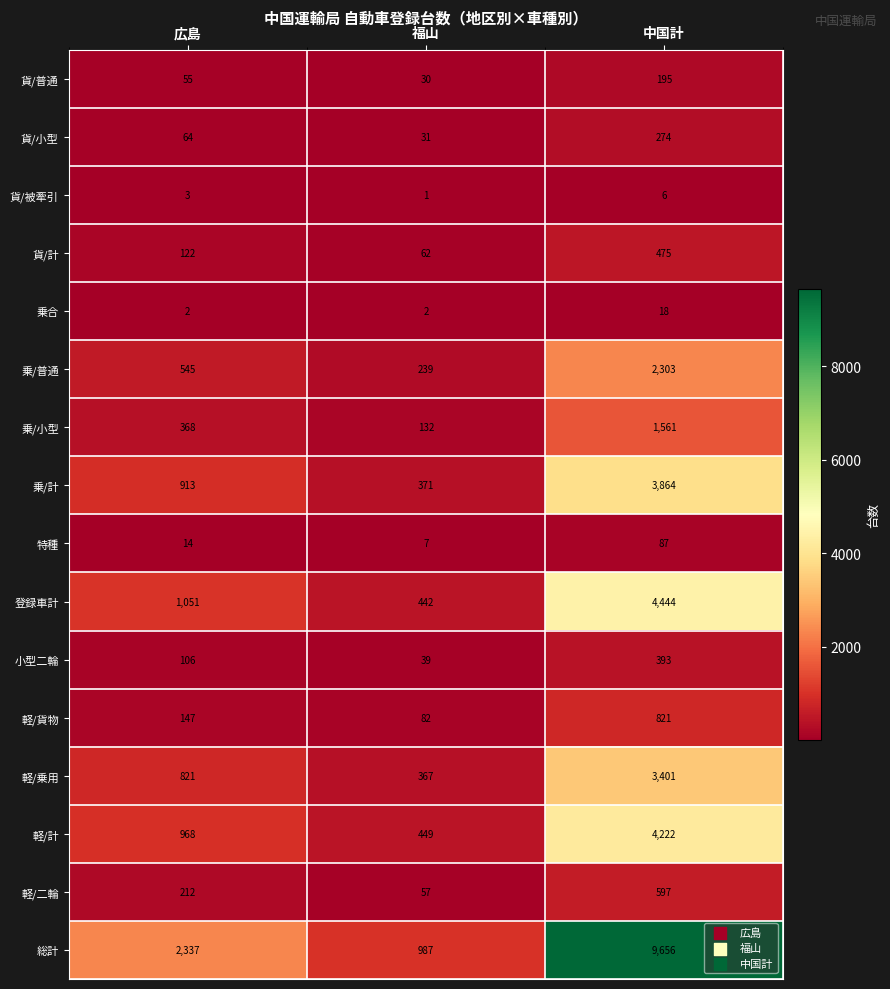

What is the total value across all series at 広島?

7728